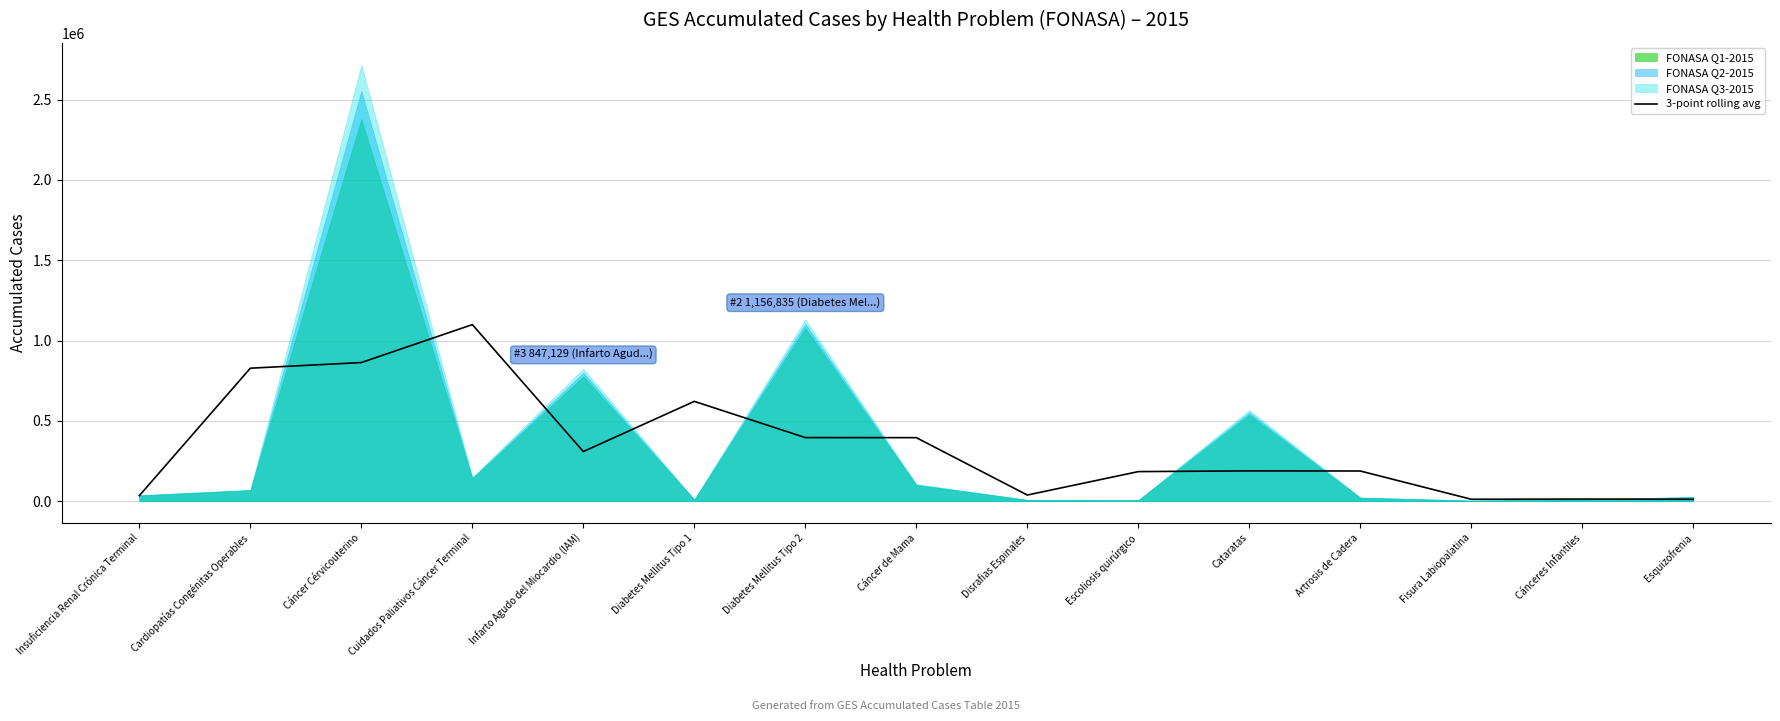

Which has a higher value, Cáncer de Mama or Insuficiencia Renal Crónica Terminal?

Cáncer de Mama